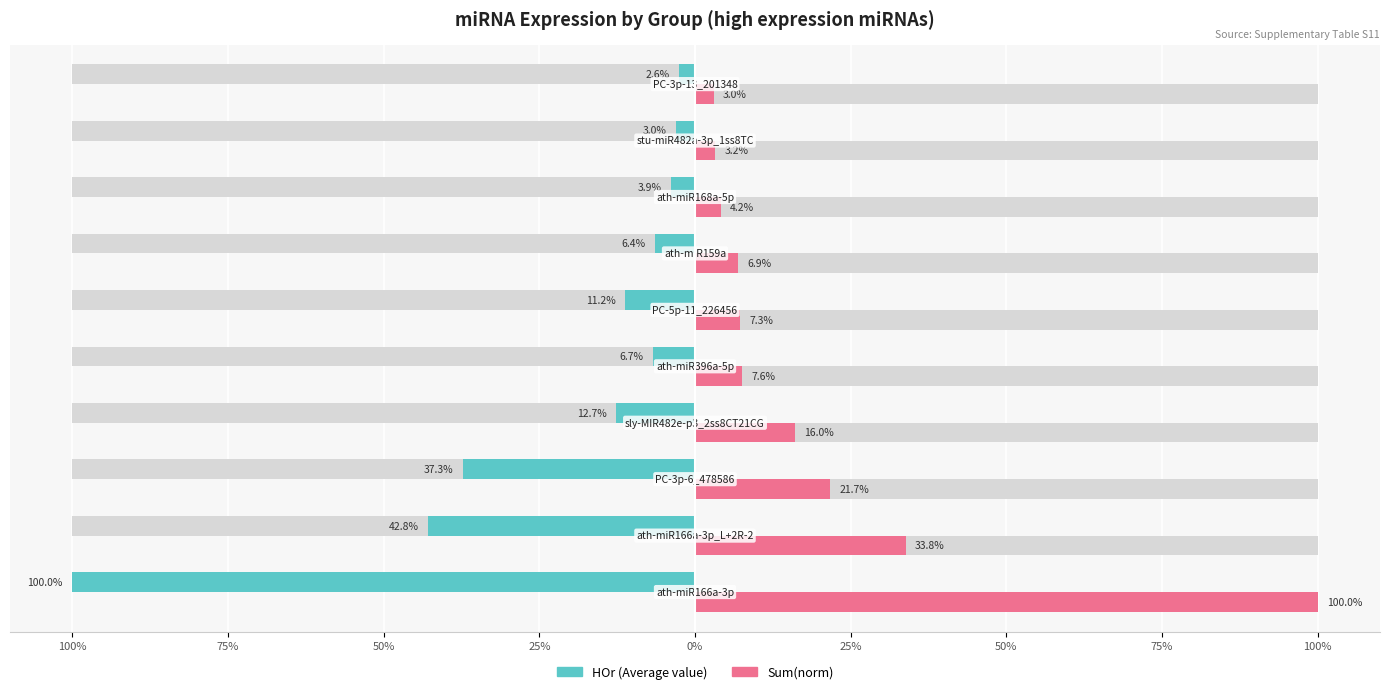

Is the value of Sum(norm) at 9 greater than the value of HOr (Average value) at 50%?

Yes